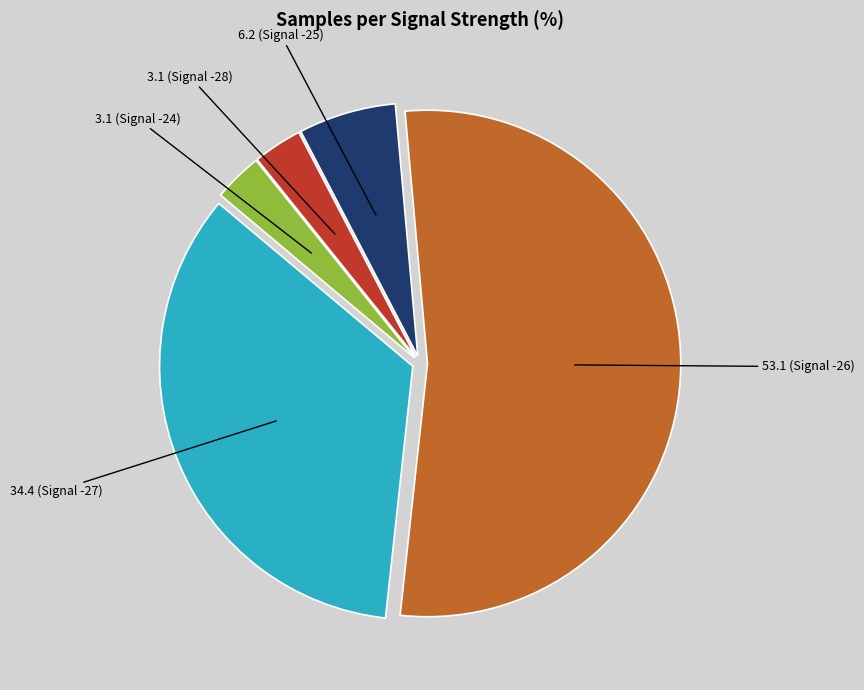

Does any single category account for the majority?

Yes